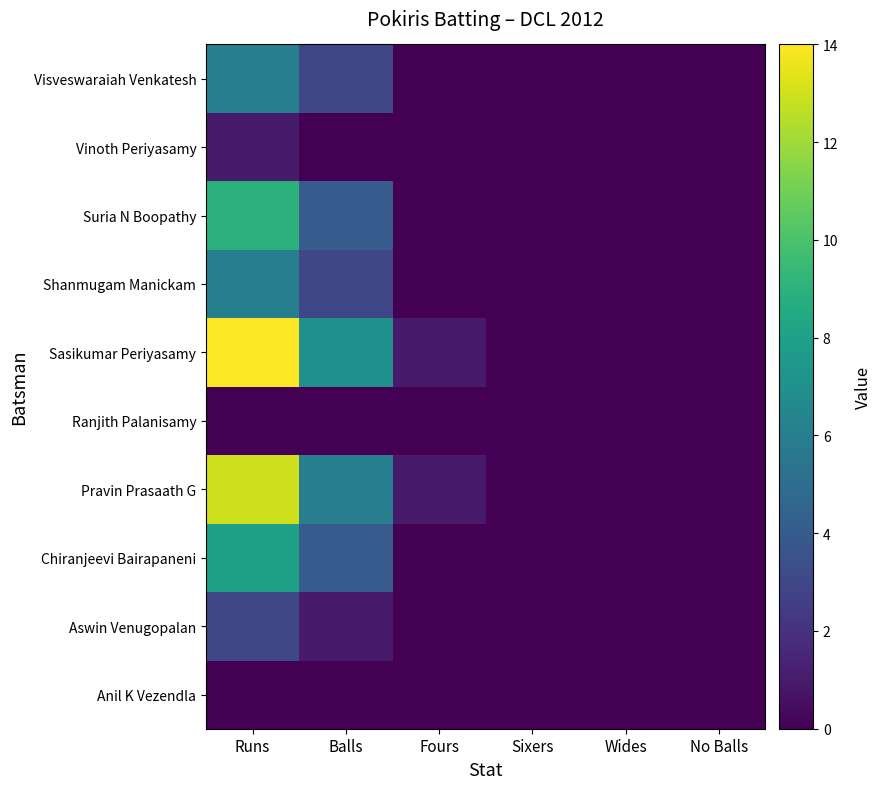

Count the number of data series in this chart.

10